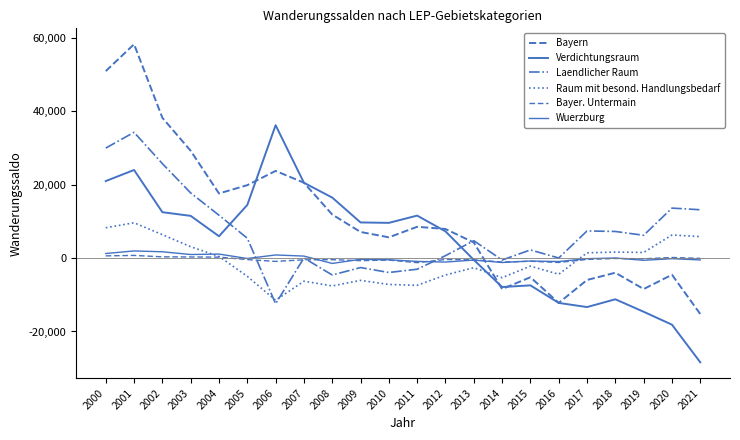

Does the chart have visible grid lines?

No